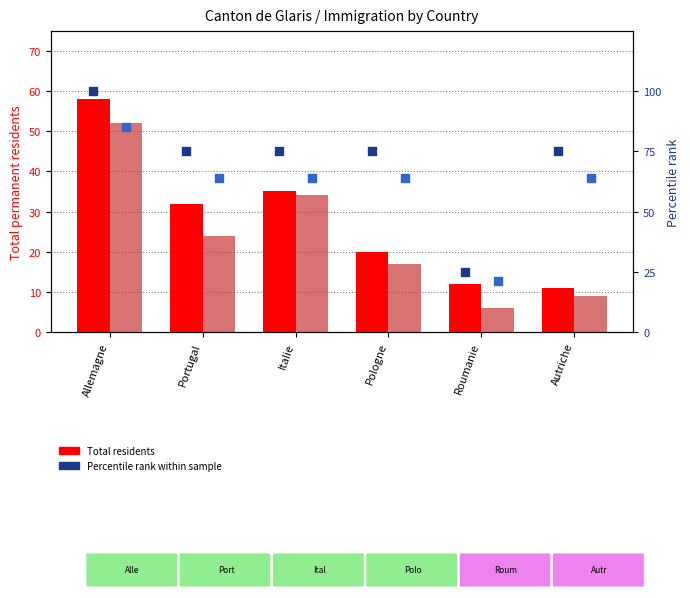

What is the total value across all series at Portugal?

194.8